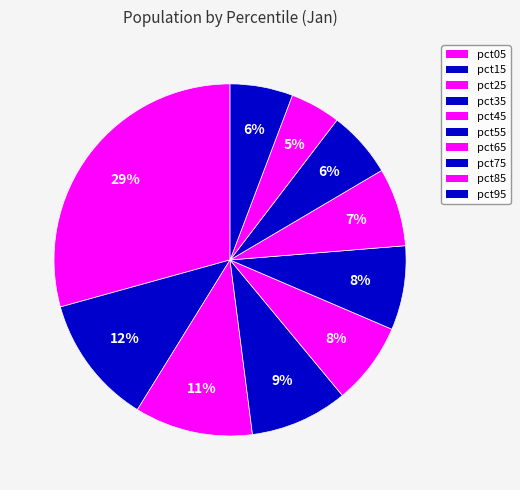

To the nearest percent, what is the average slice percentage?

10%